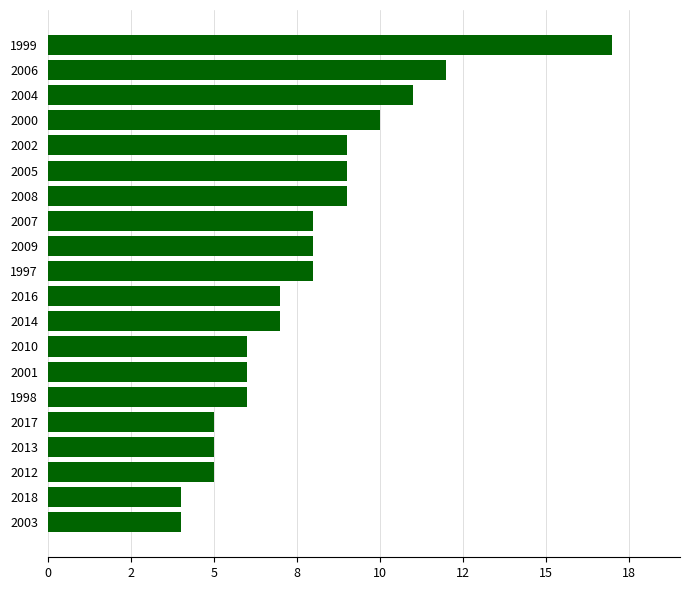

Does the chart contain any negative values?

No